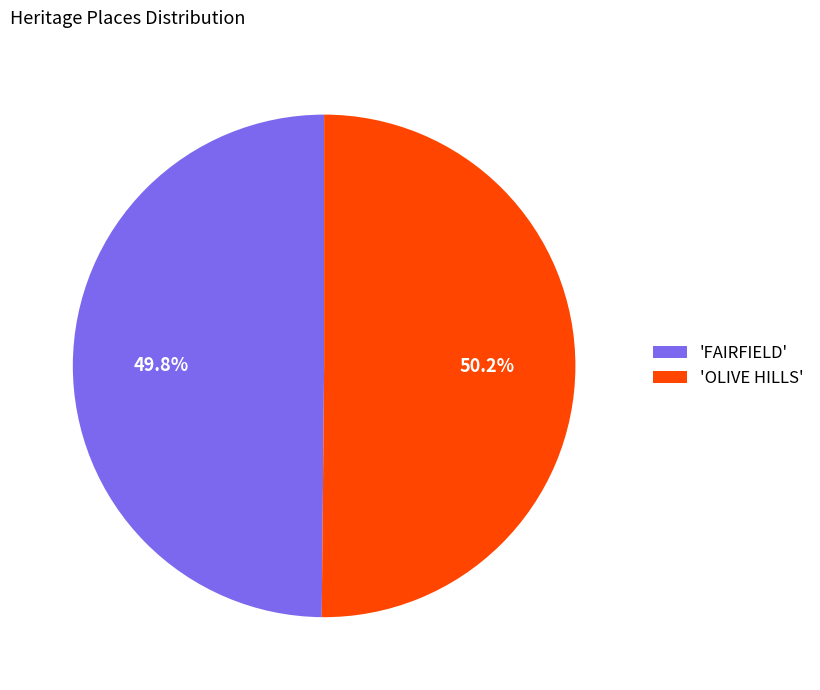

What percentage is NOT represented by 'OLIVE HILLS'?

49.8%